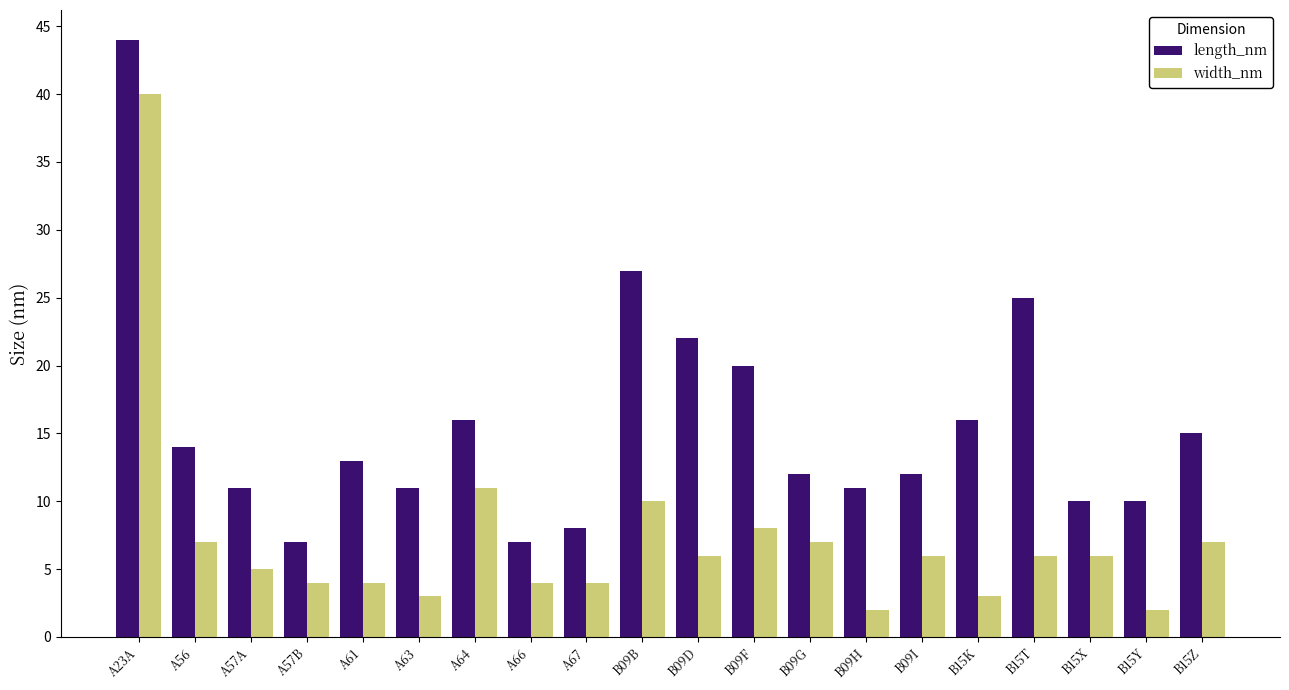

What is the sum of the length_nm values at A23A and A66?

51